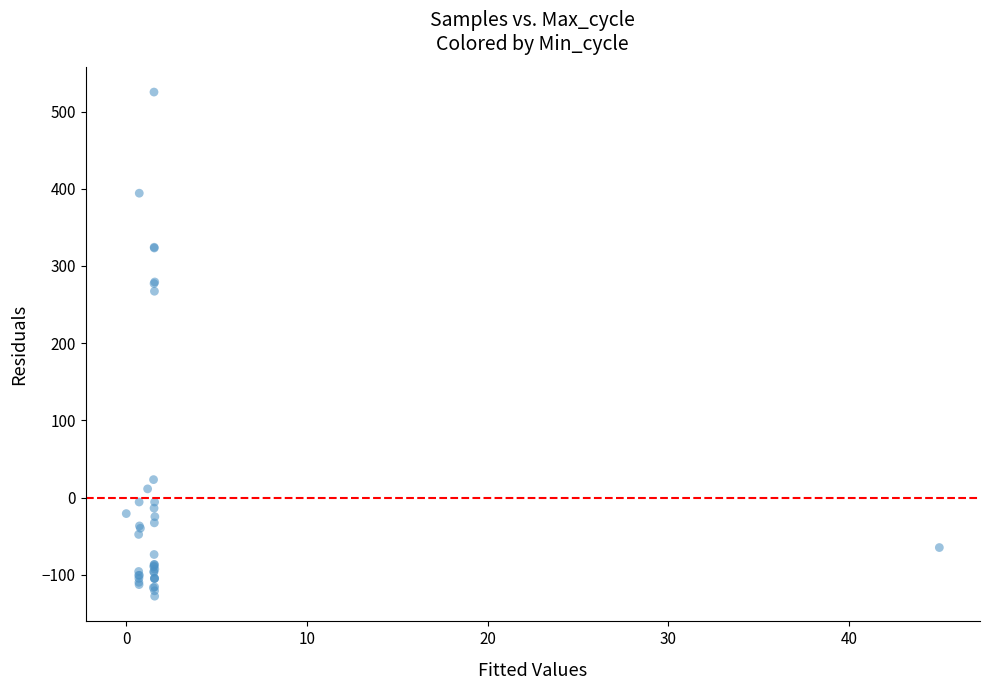

What Y value in the scatter plot is closest to 198?

267.2